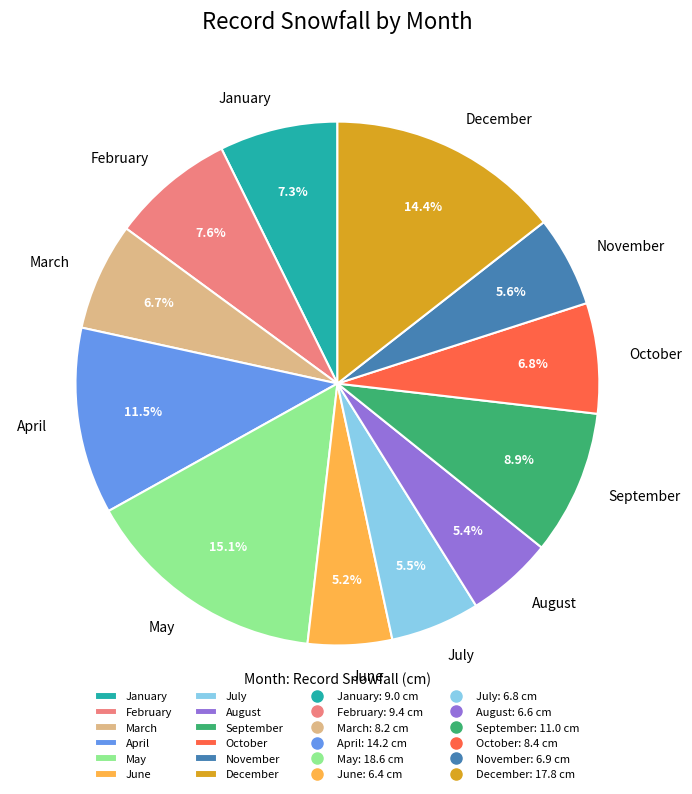

To the nearest percent, what is the average slice percentage?

8%